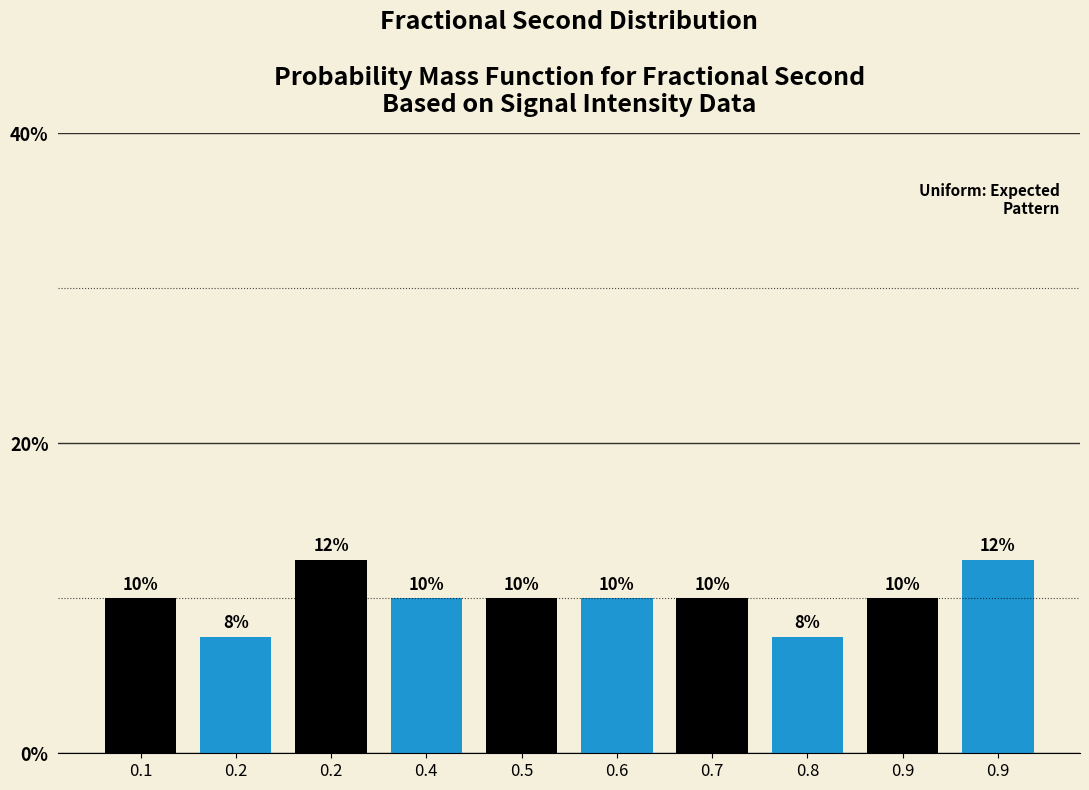

Are the bars horizontal?

No